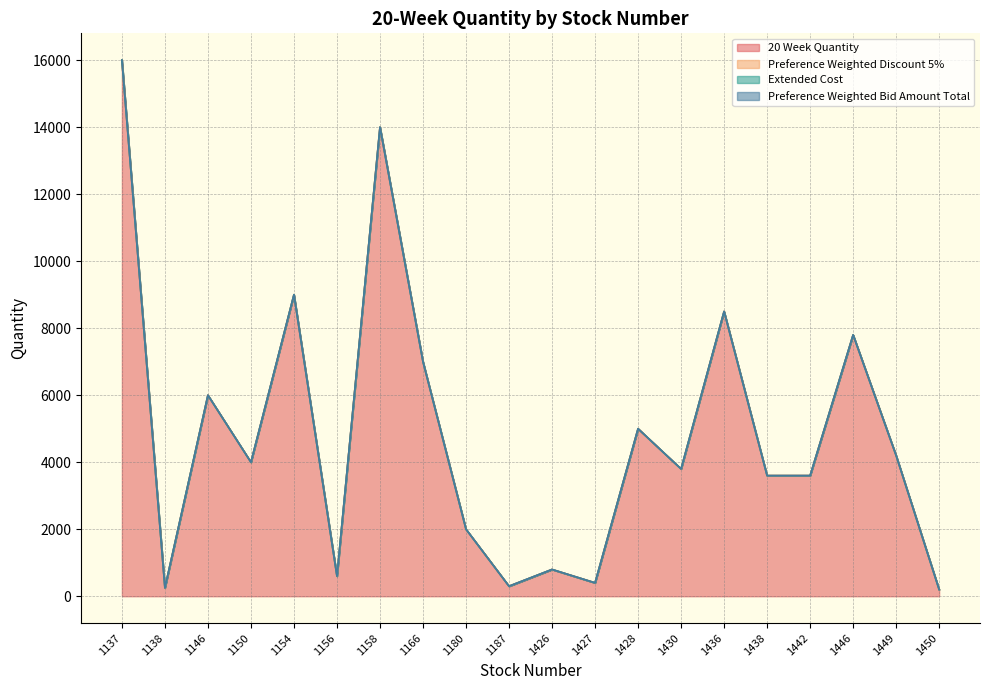

Between 1187 and 1449, which series saw the biggest shift?

20 Week Quantity